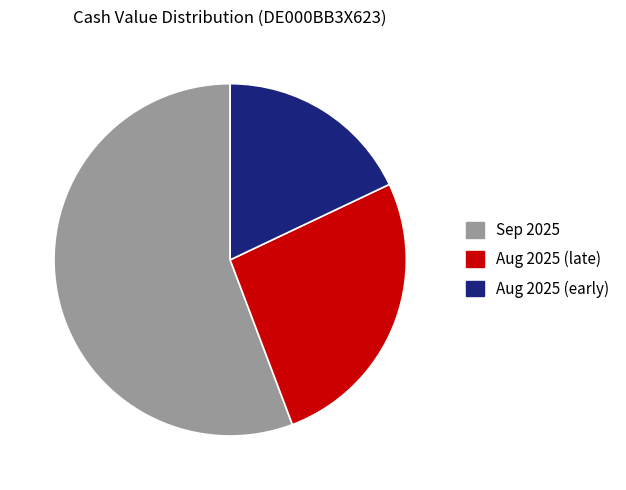

Rank the categories by value from lowest to highest.

Aug 2025 (early), Aug 2025 (late), Sep 2025